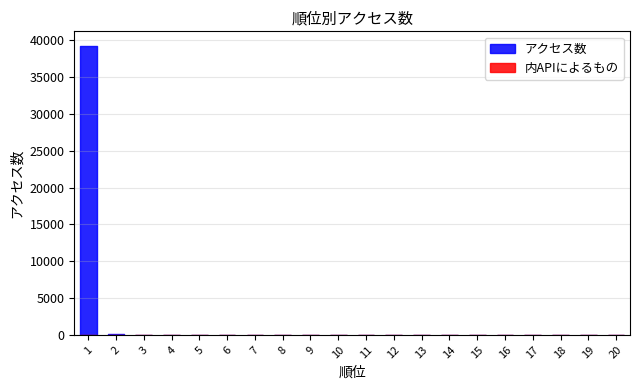

Rank the series by their maximum value, from lowest to highest.

内APIによるもの, アクセス数